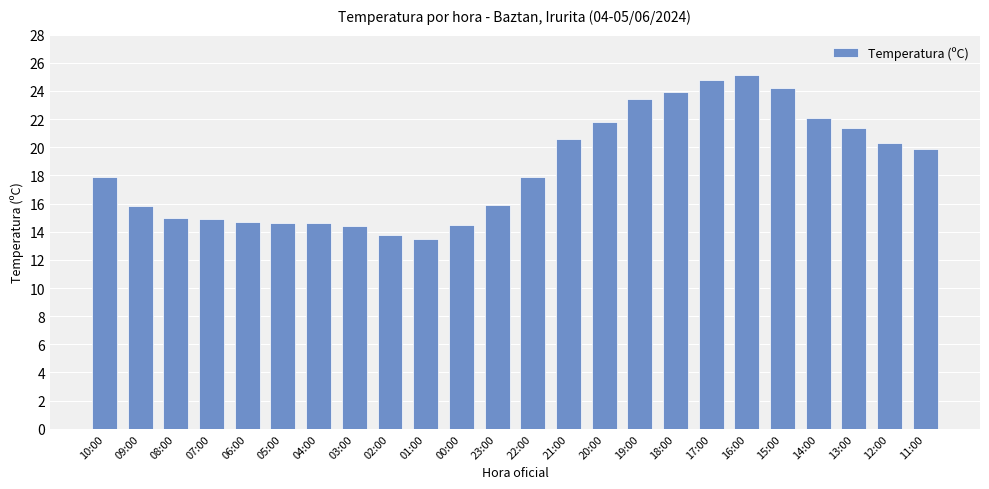

What is the maximum value shown in the chart?

25.1